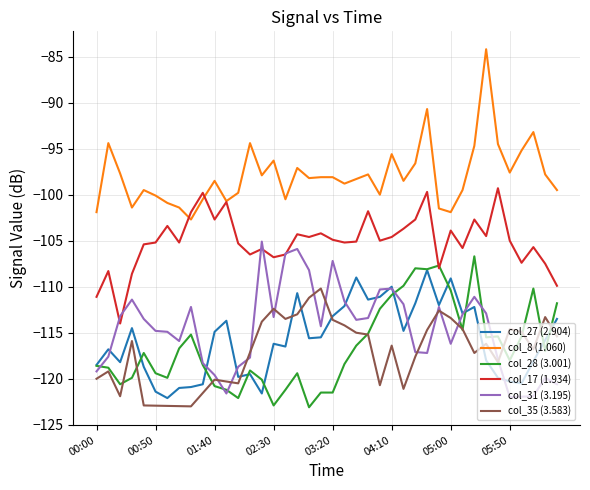

How many intersections are there between col_28 (3.001) and col_17 (1.934)?

2